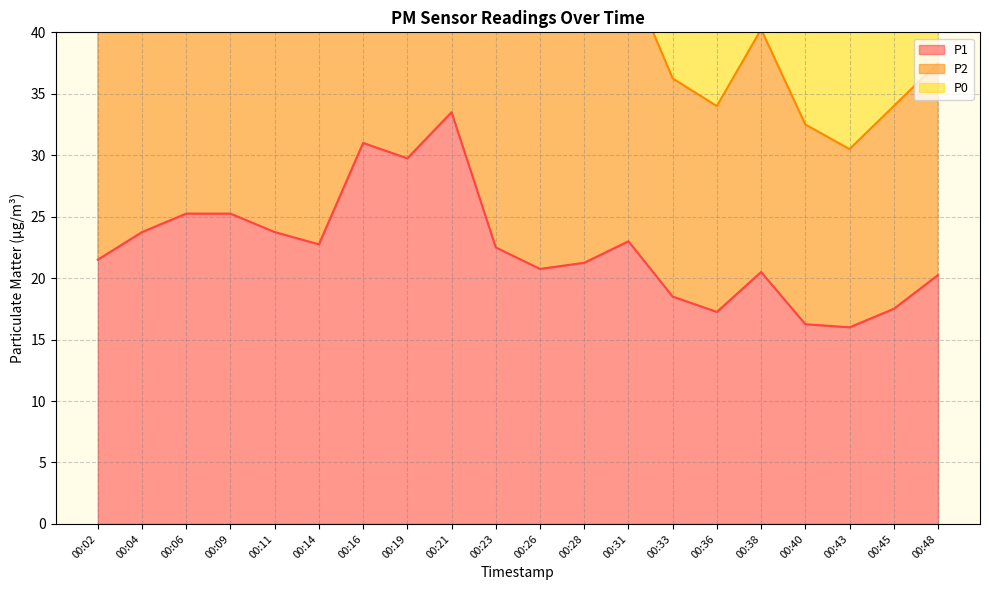

At which category does P1 reach its first local peak?

00:16